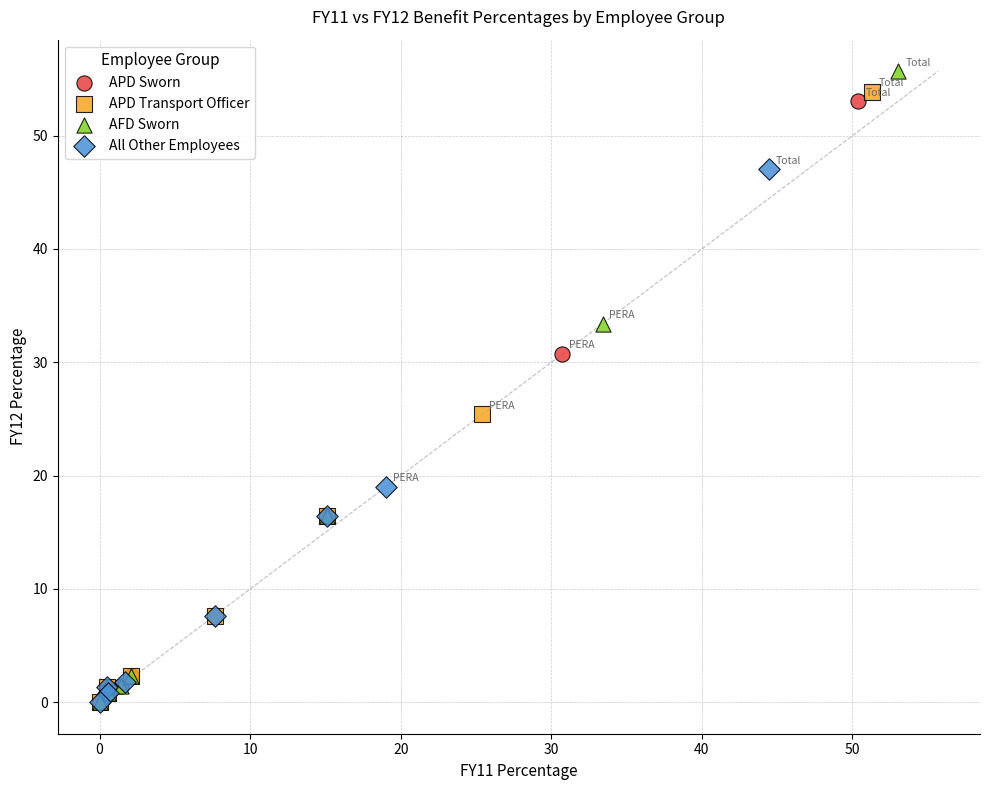

What are all the series names shown in the legend?

APD Sworn, APD Transport Officer, AFD Sworn, All Other Employees